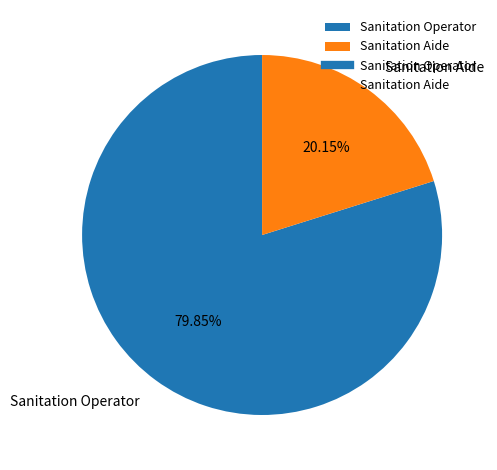

Approximately how many times larger is the value at Sanitation Aide compared to Sanitation Operator?

0.3